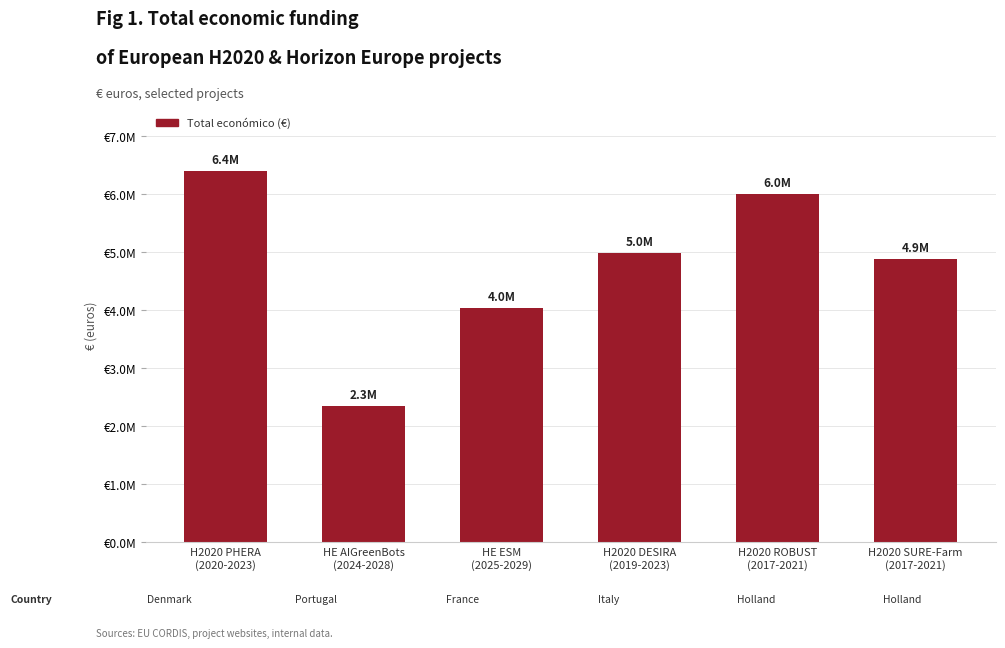

Does the chart contain any negative values?

No